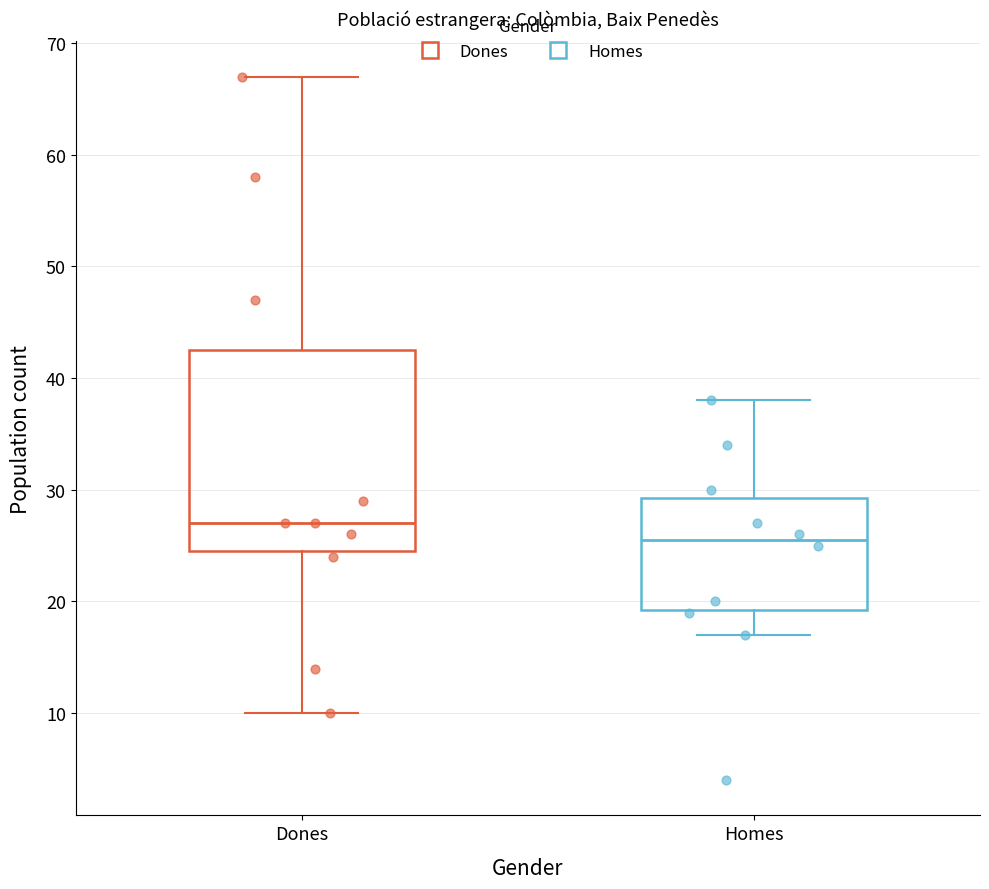

Which box is the tallest, from its lower edge to its upper edge?

Dones